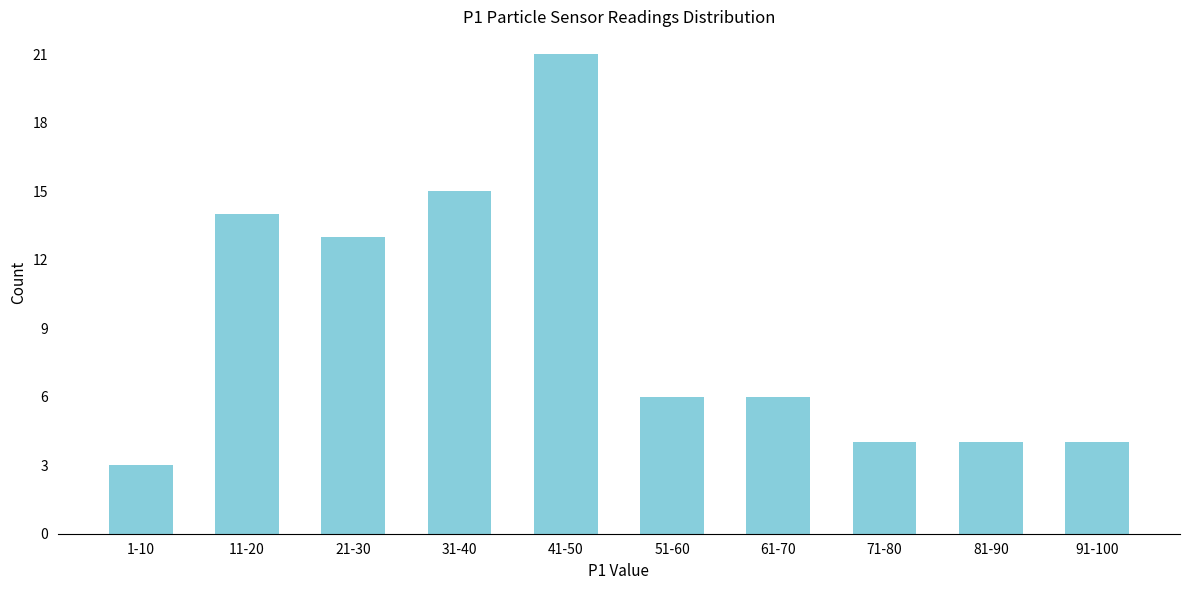

Reading left to right, list all the values displayed in this chart.

3	14	13	15	21	6	6	4	4	4